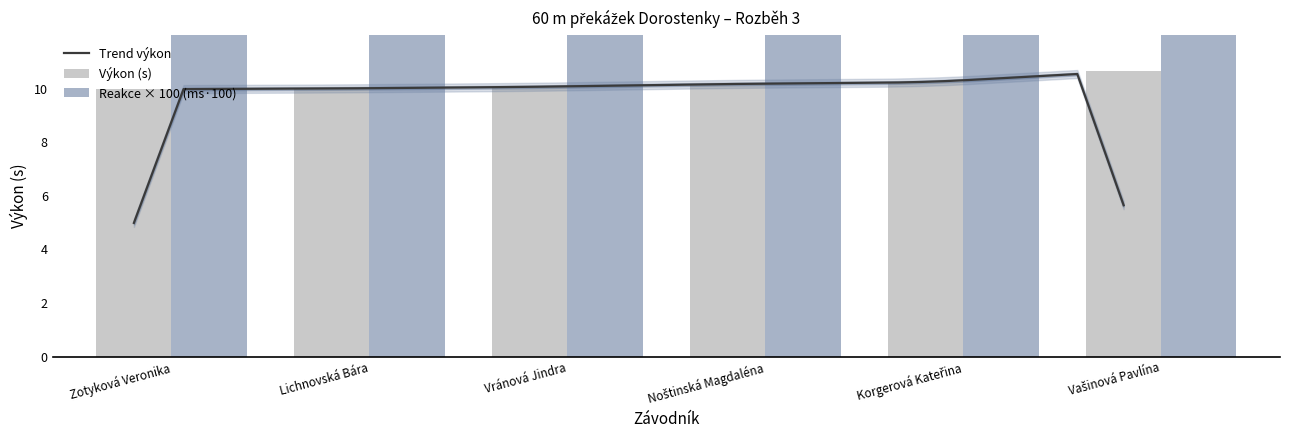

The value of Reakce at Noštinská Magdaléna is 15.5. True or false?

True